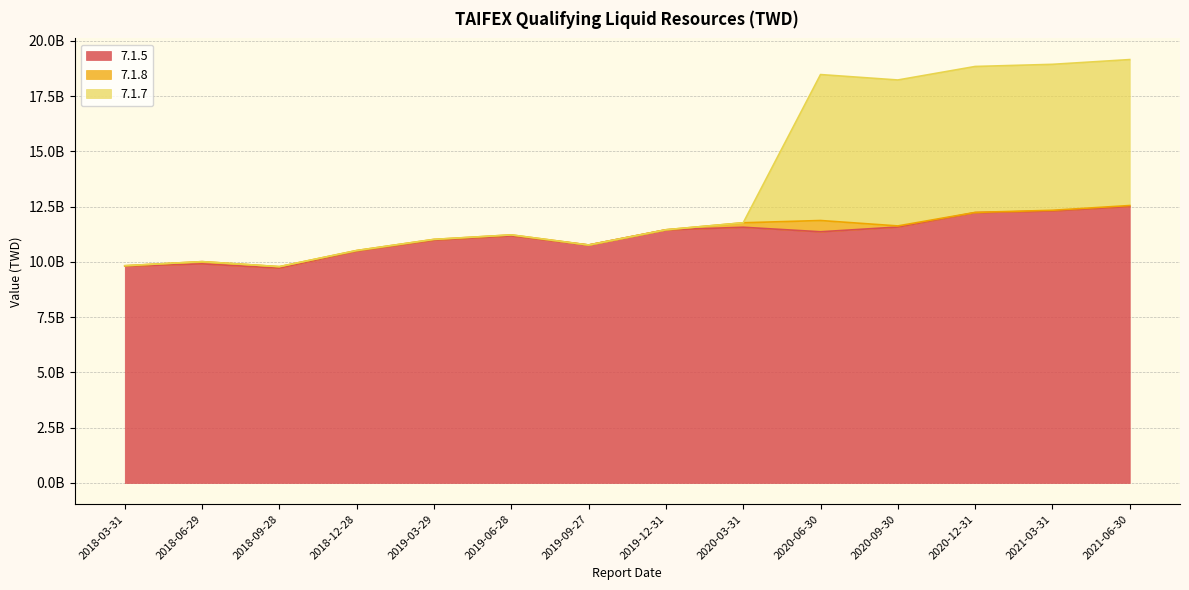

What is the maximum value for 7.1.7?

19148945053